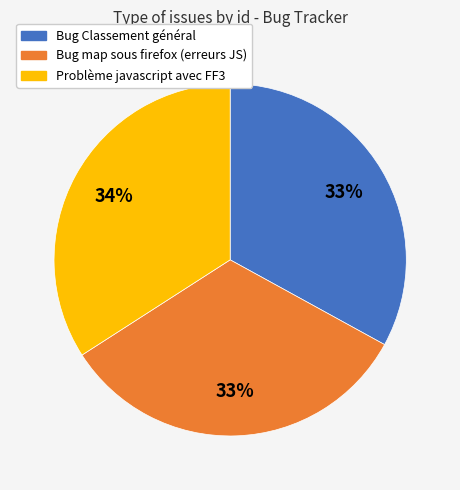

What is the largest slice in the pie chart?

Problème javascript avec FF3